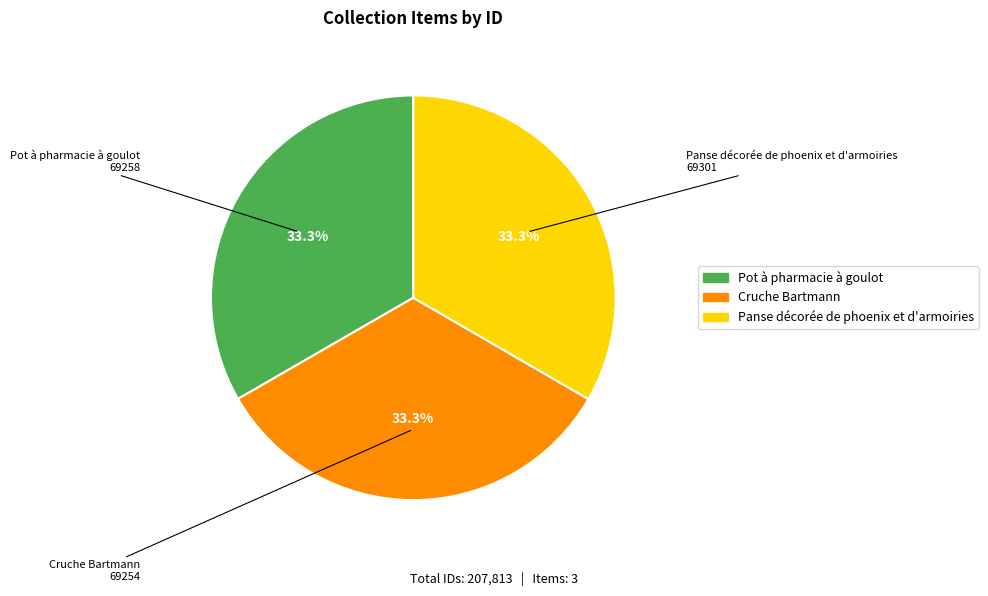

To the nearest percent, what percentage of the pie is Panse décorée de phoenix et d'armoiries?

33%